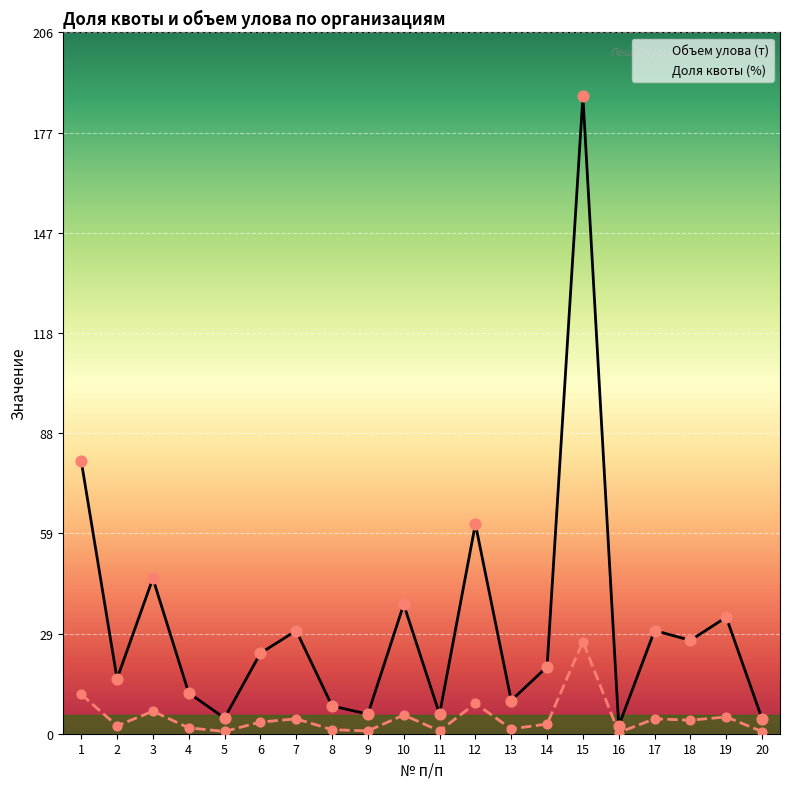

At how many categories does at least one series exceed 71?

2